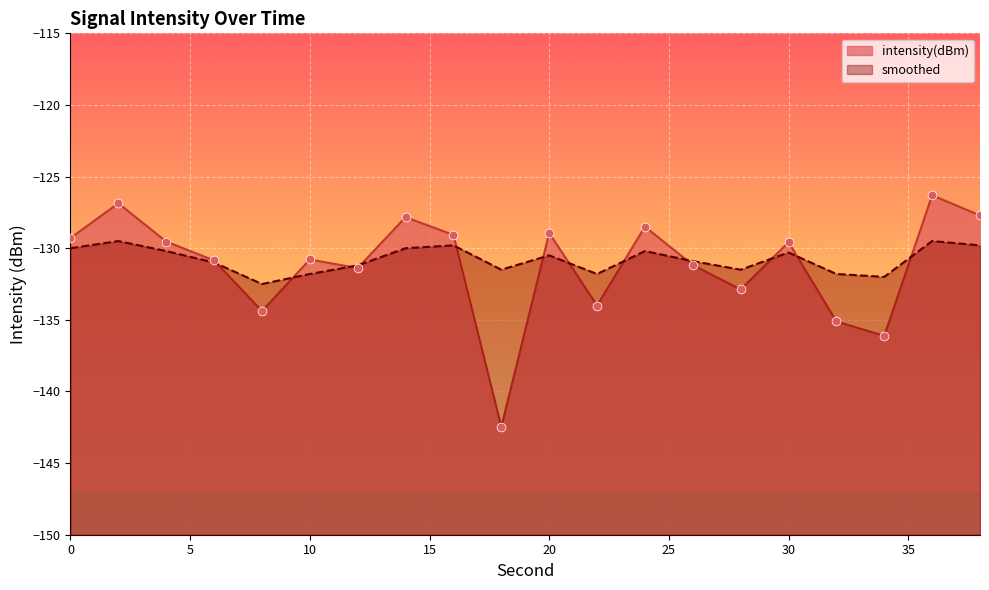

Which series has the widest spread of Y values?

intensity(dBm)